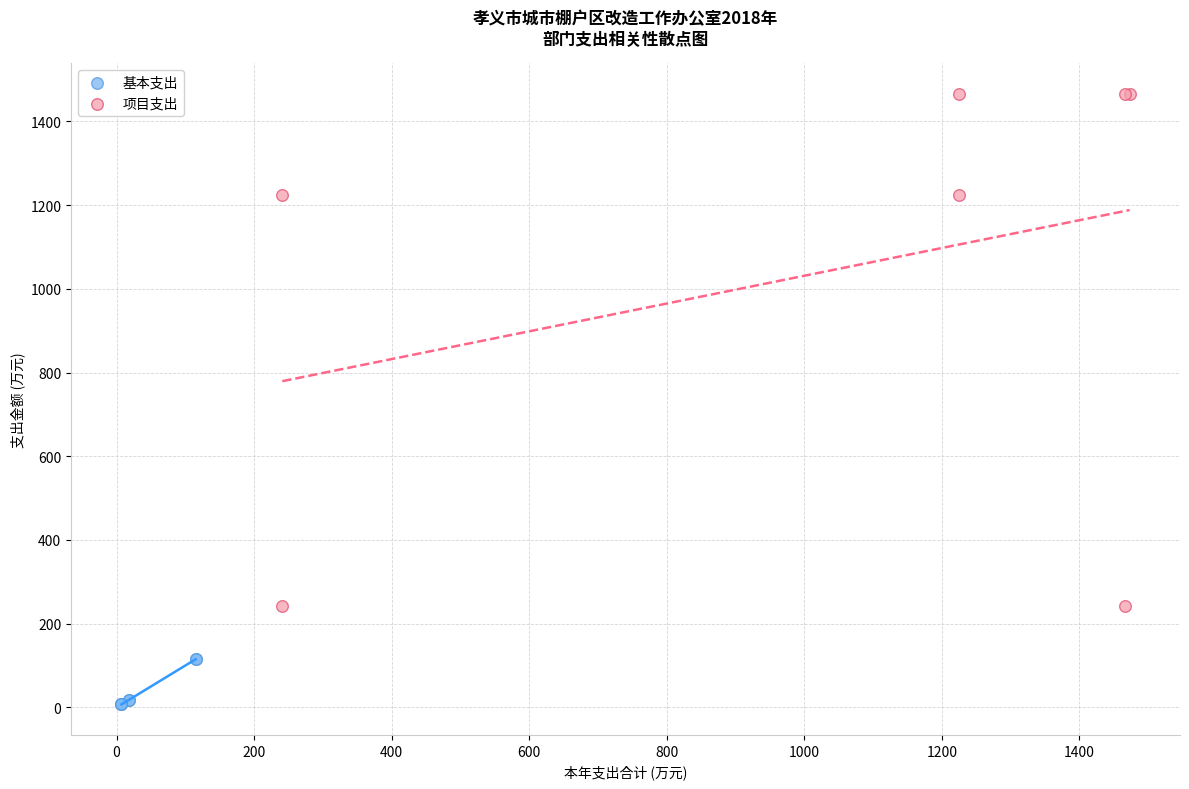

Which series has the largest Y range (max minus min)?

项目支出